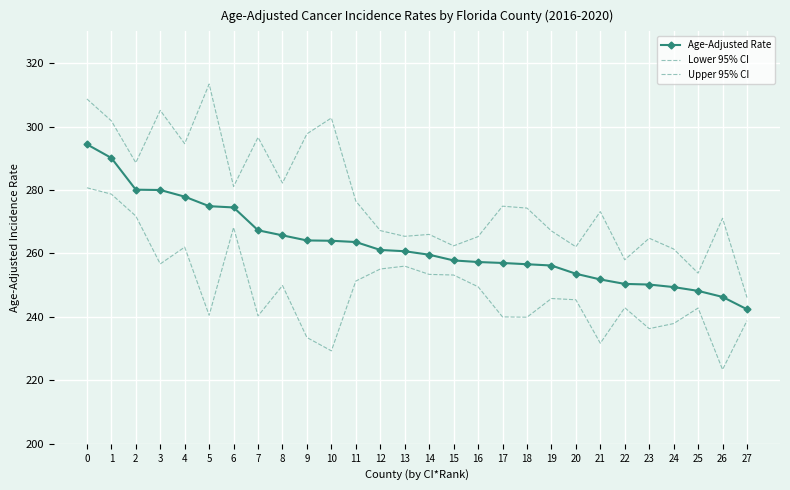

Is the value of Upper 95% CI at 23 greater than the value of Age-Adjusted Rate at 24?

Yes